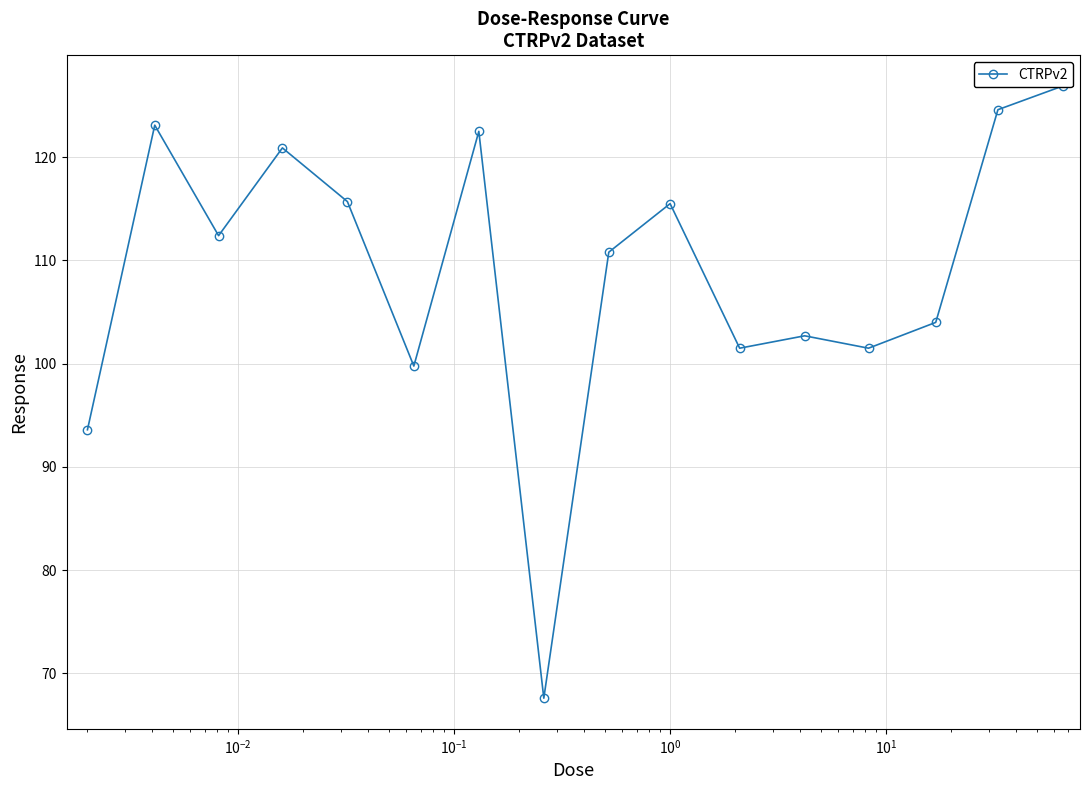

How many interior local peaks (higher than both neighbors) does the data have?

5